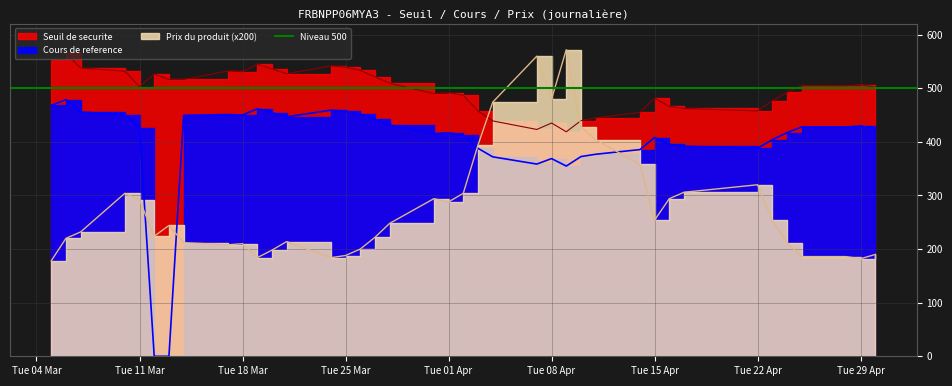

Rank the series by their average value, from highest to lowest.

Seuil de securite, Cours de reference, Prix du produit